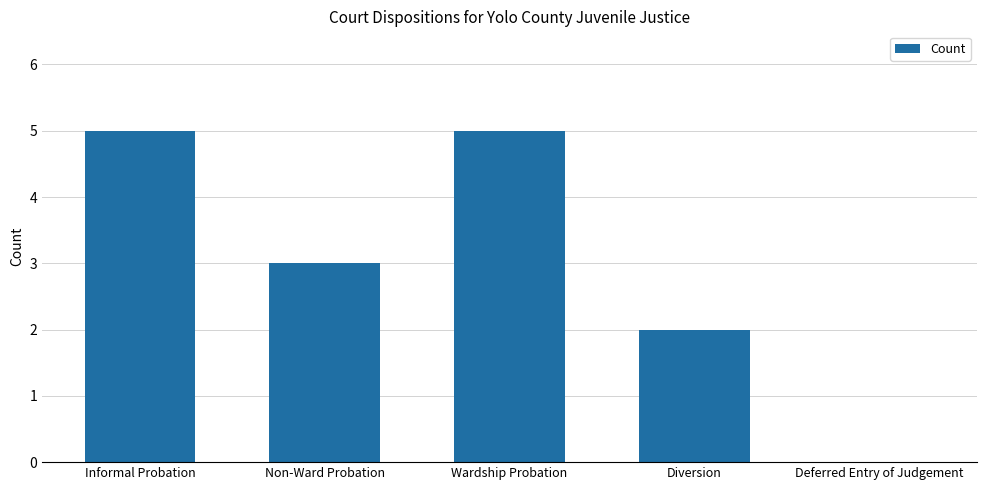

What is the change in value from Informal Probation to Diversion?

-3